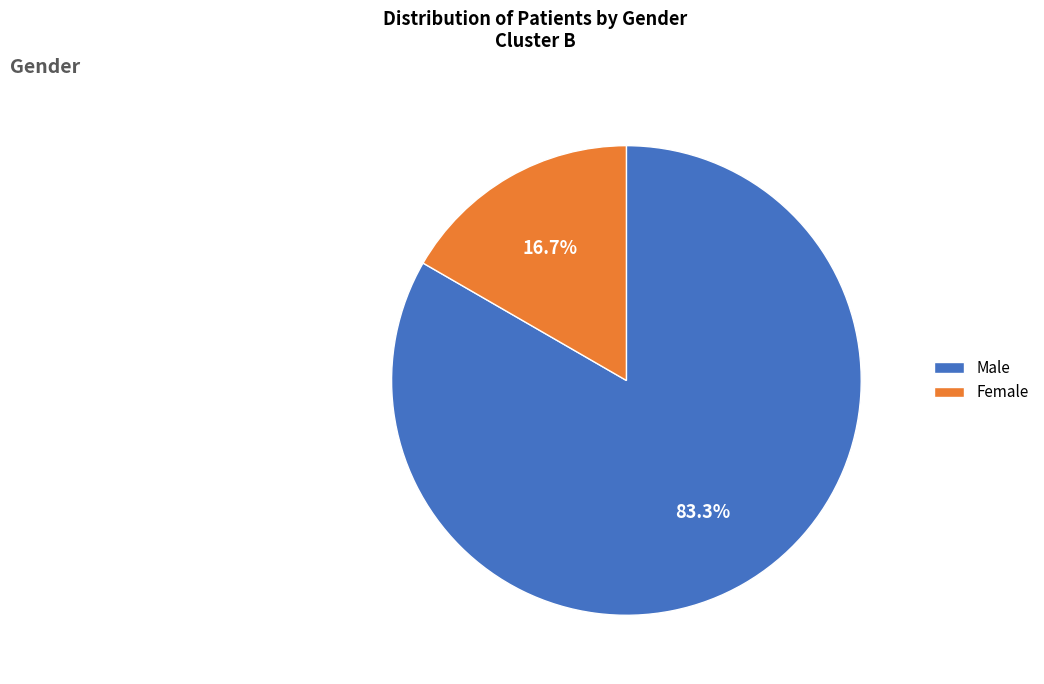

Which category has the biggest portion of the pie?

Male